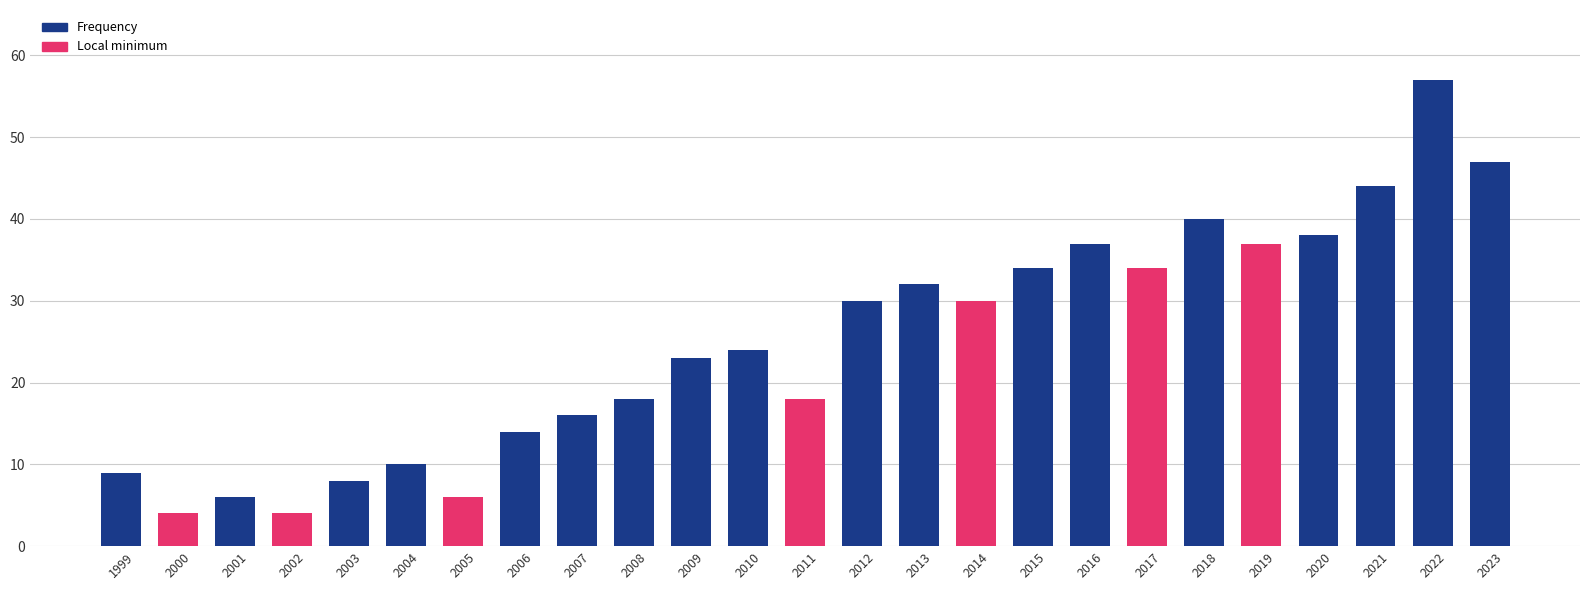

How many categories are shown in the chart?

25